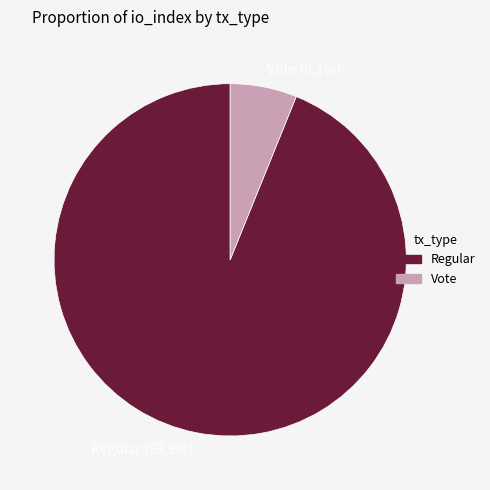

Is the sum of Regular (93.9%) and Vote (6.1%) greater than half?

Yes